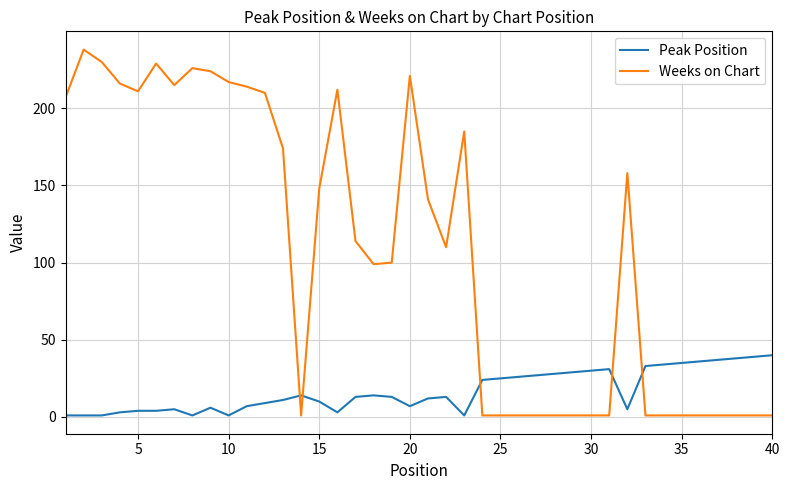

After their last crossing, which series has the higher values: Peak Position or Weeks on Chart?

Peak Position